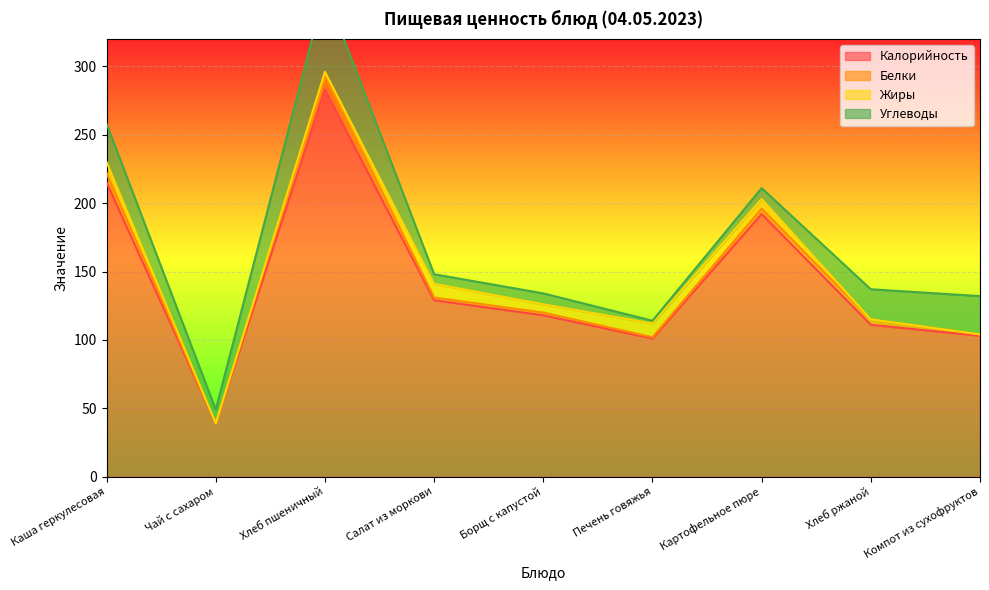

Where does the Жиры series first go above 6?

Каша геркулесовая